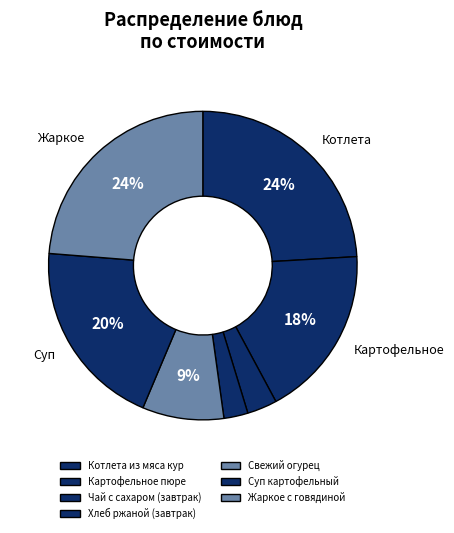

Which category has the smallest portion of the pie?

Хлеб ржаной